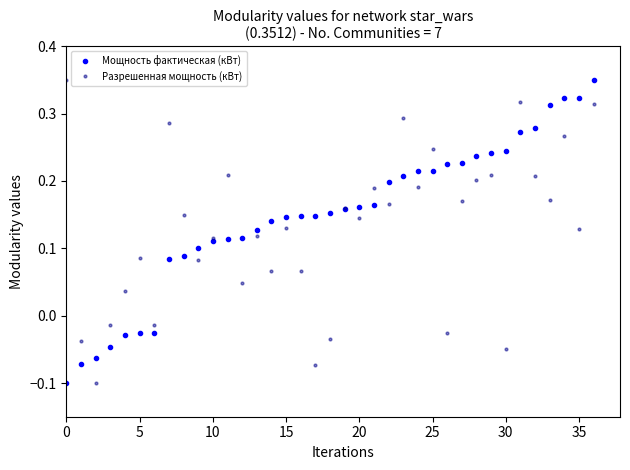

What is the sum of all Мощность фактическая (кВт) values?

5.5